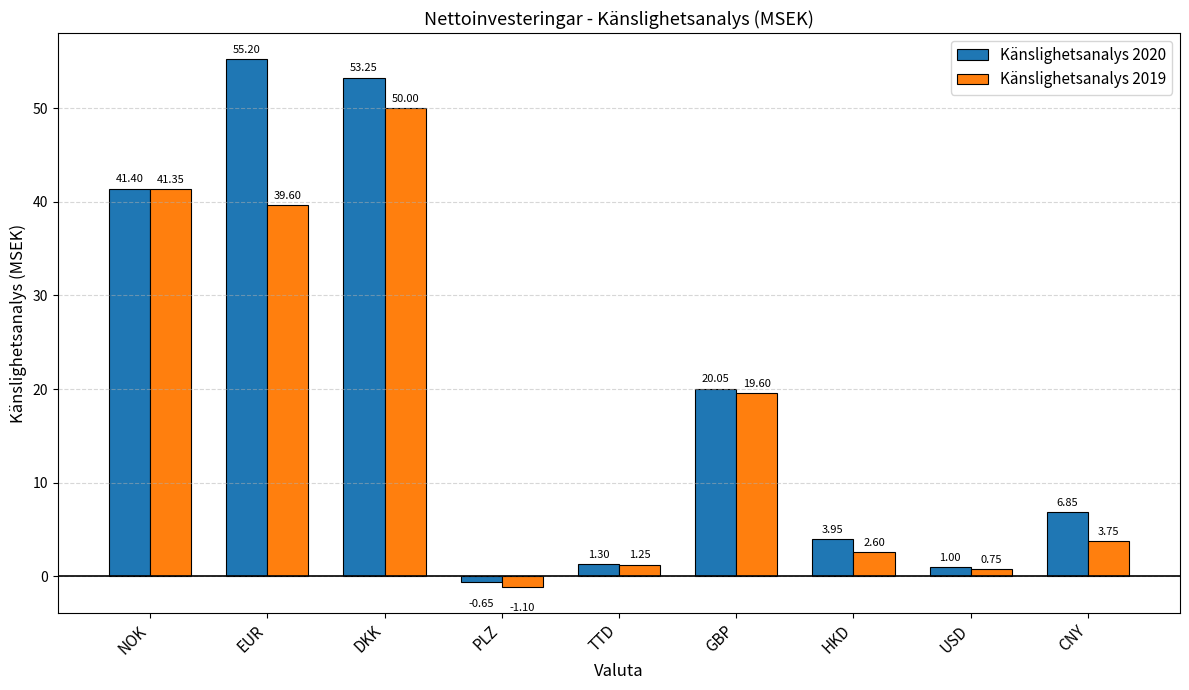

What is the average value of the Känslighetsanalys 2019 series?

17.5